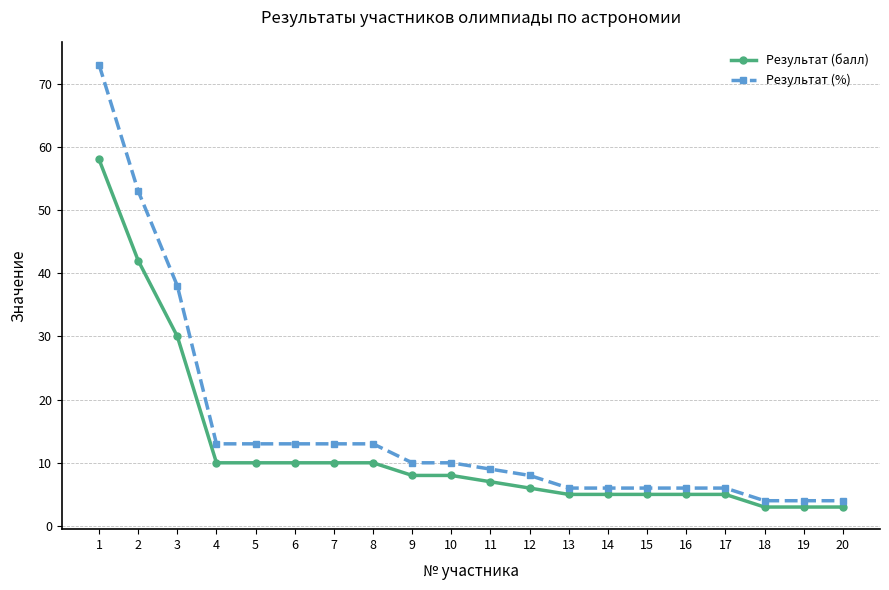

At which label is Результат (%) closest to 38?

3